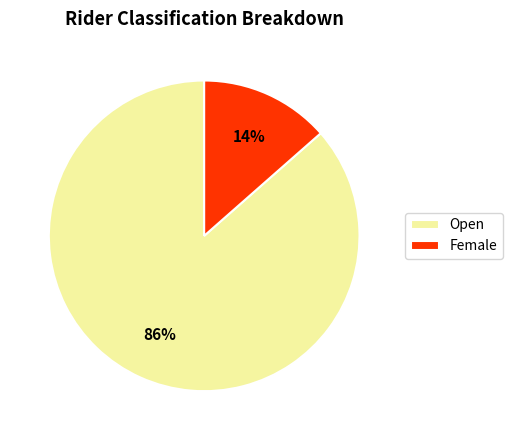

Rank the categories by value from highest to lowest.

Open, Female